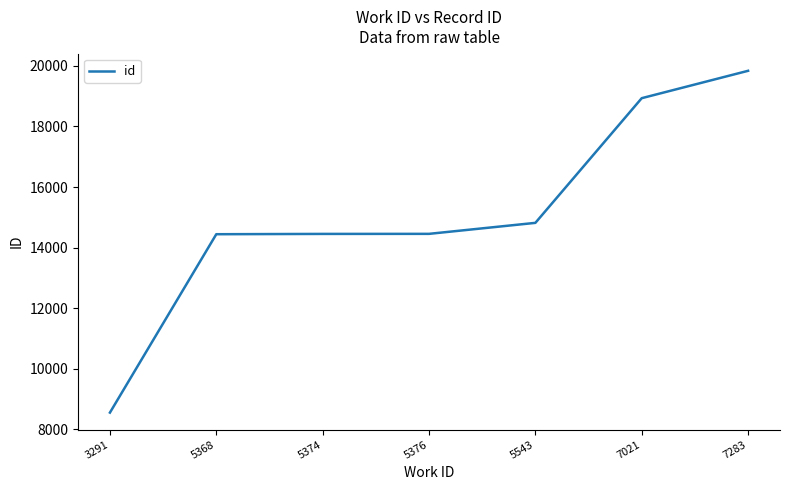

How many values are below 14455?

3